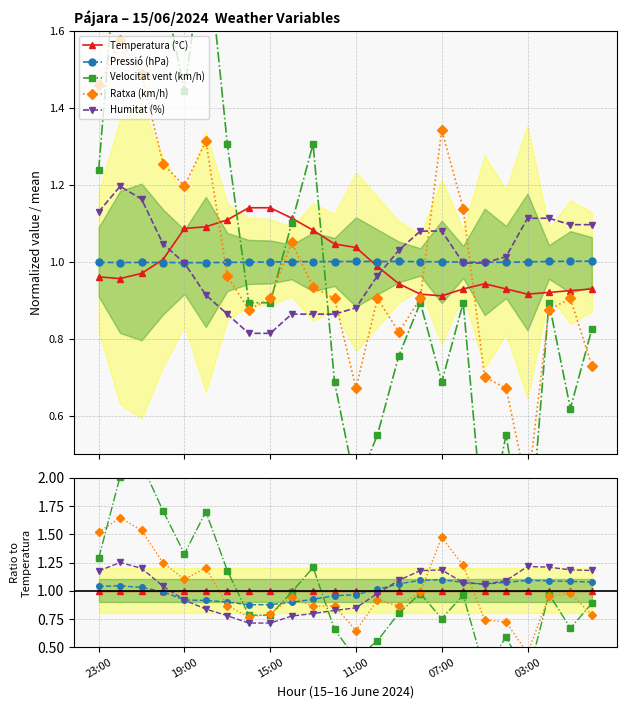

What is the difference between the maximum and second lowest values in the Ratxa (km/h) series?

1.0